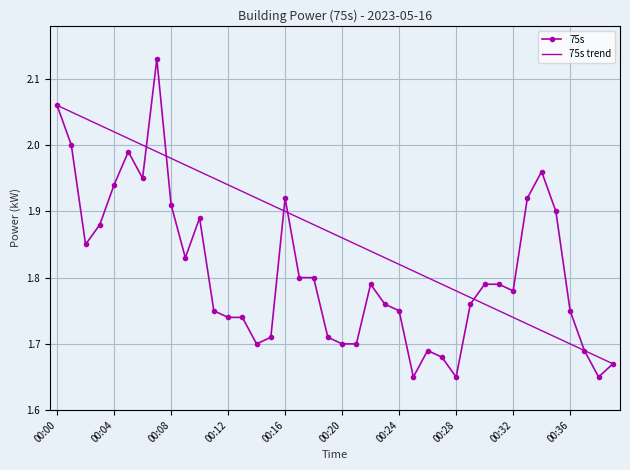

The value at 00:08 is 1.1. True or false?

False